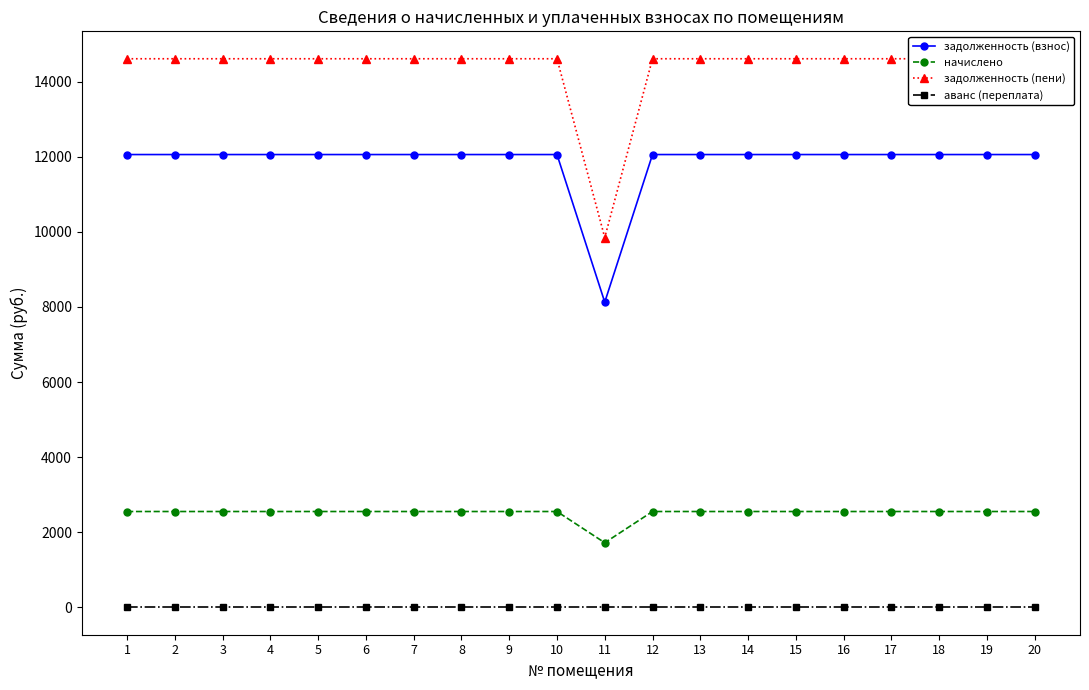

True or false: задолженность (пени) and начислено cross at least once.

False